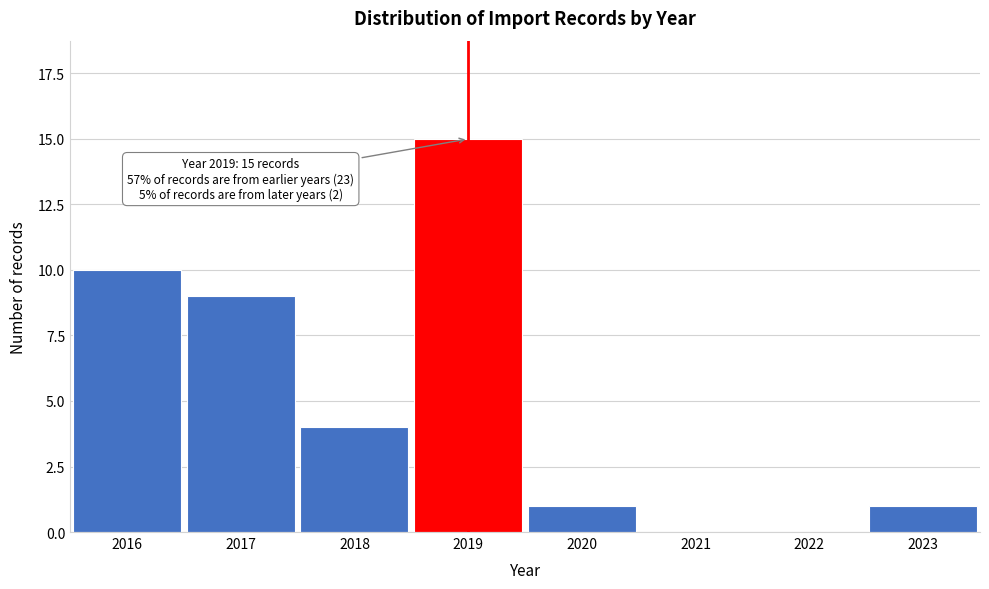

Reading left to right, transcribe all the data shown in this chart.

2016=10	2017=9	2018=4	2019=15	2020=1	2021=0	2022=0	2023=1